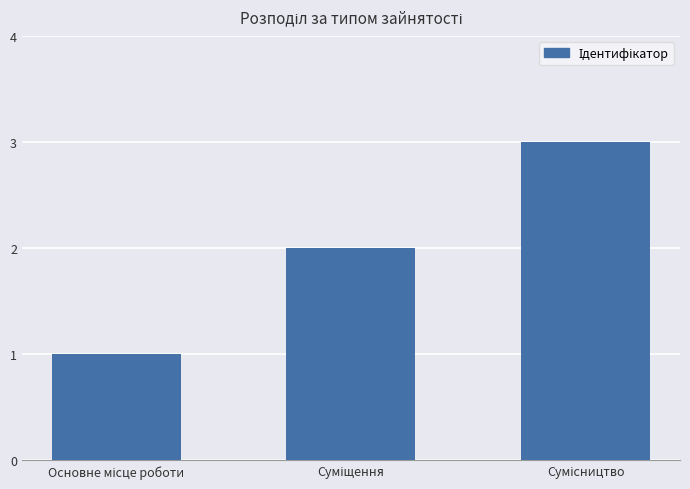

What is the greatest value displayed?

3